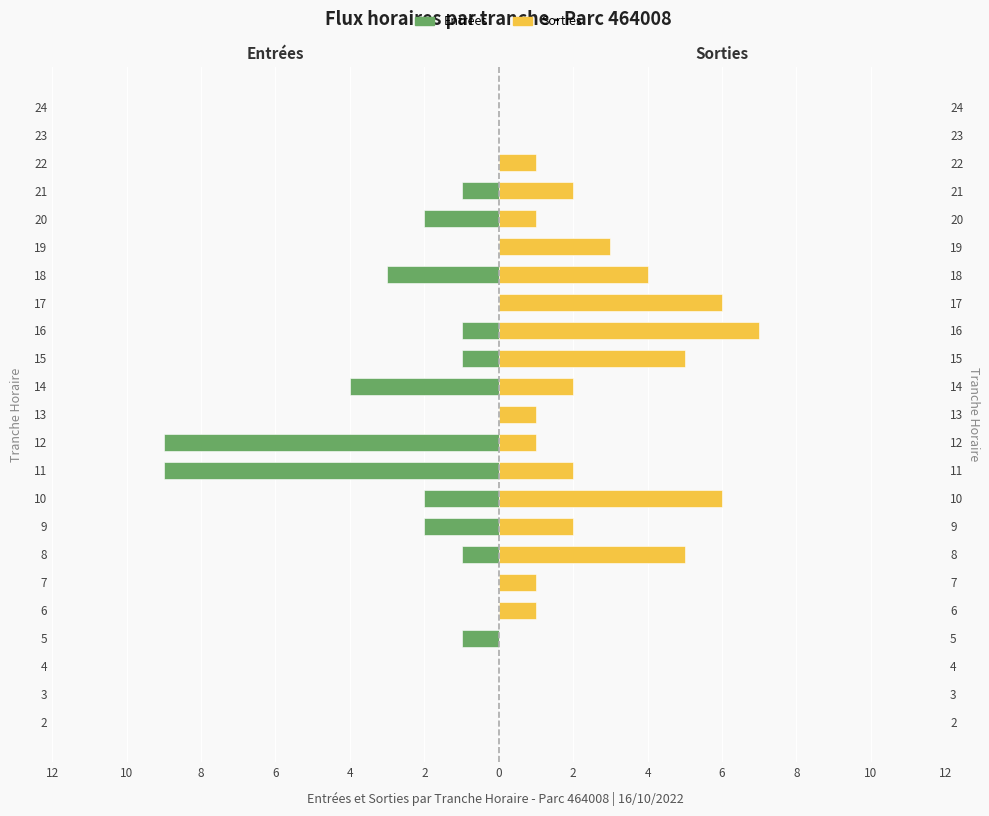

How many groups of bars are there?

23